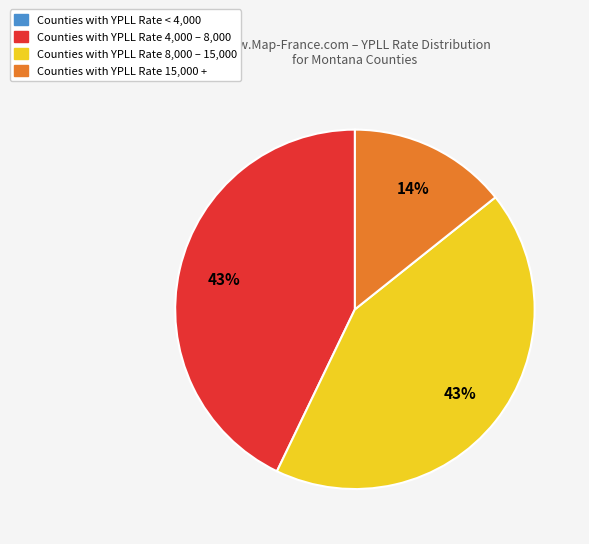

Is there any slice that represents more than half of the pie?

No